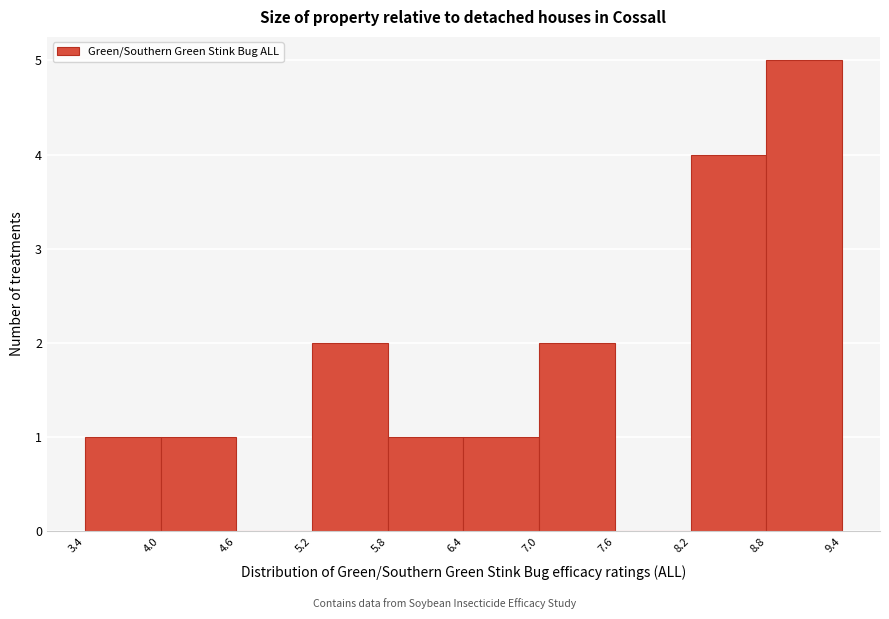

Reading left to right, list every bar in this chart as the range it spans on the x-axis followed by its height. The values are not printed on the chart, so give them approximately, as read against the axis.

3.4 to 4.0: 1
4.0 to 4.6: 1
4.6 to 5.2: 0
5.2 to 5.8: 2
5.8 to 6.4: 1
6.4 to 7.0: 1
7.0 to 7.6: 2
7.6 to 8.2: 0
8.2 to 8.8: 4
8.8 to 9.4: 5